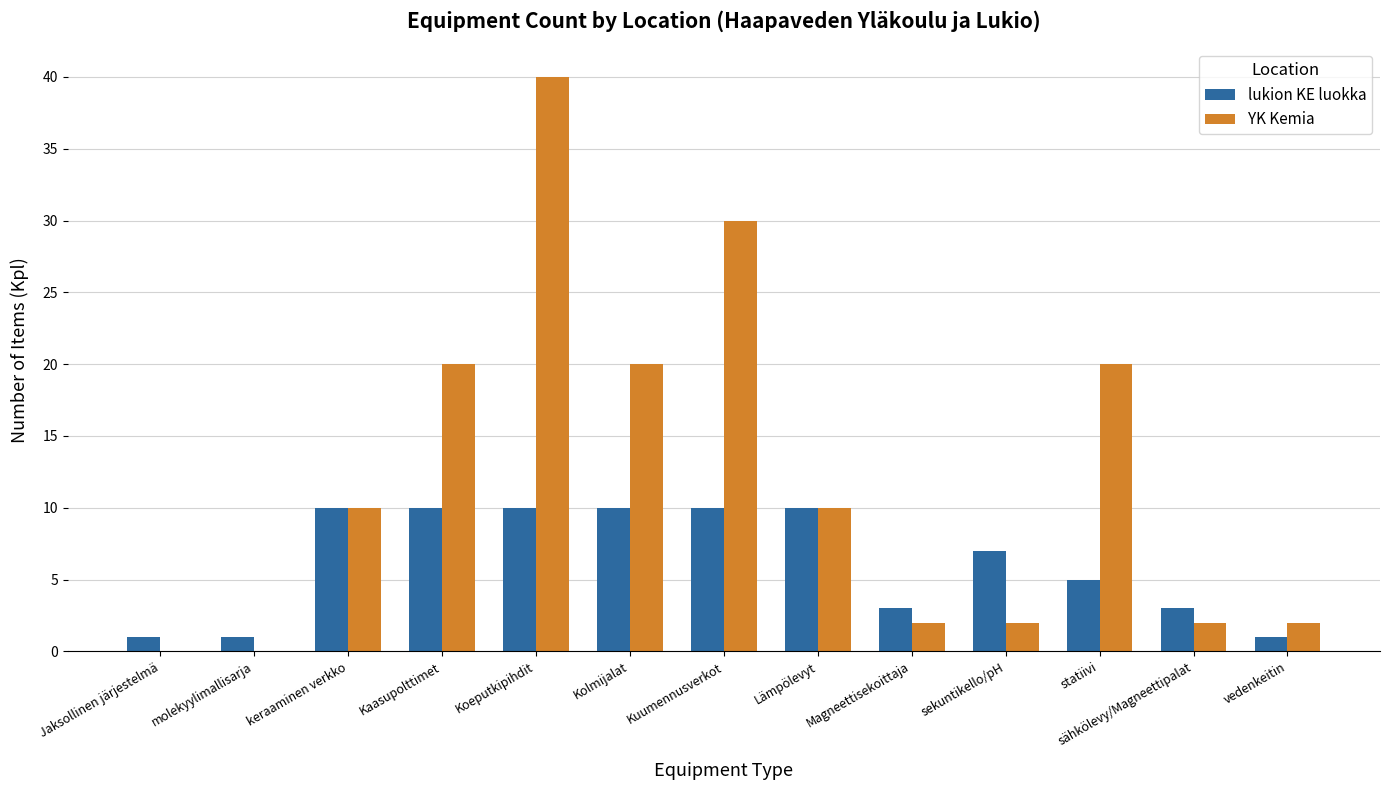

Are the bars grouped side by side (vs. stacked)?

Yes